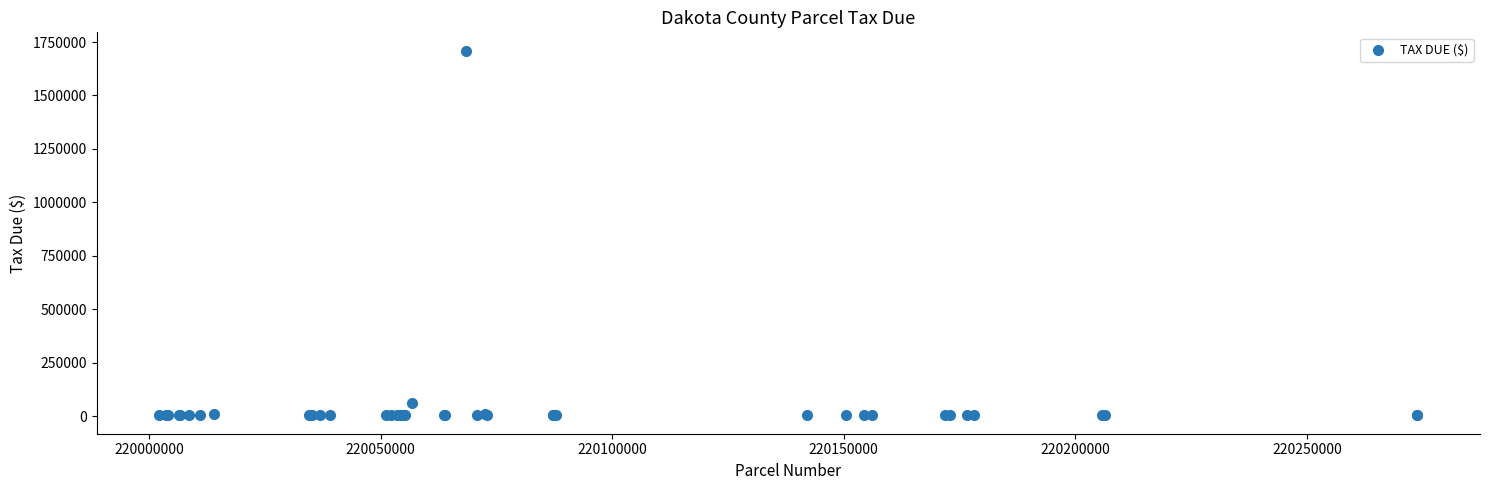

What Y value in the scatter plot is closest to 856632?

62082.5